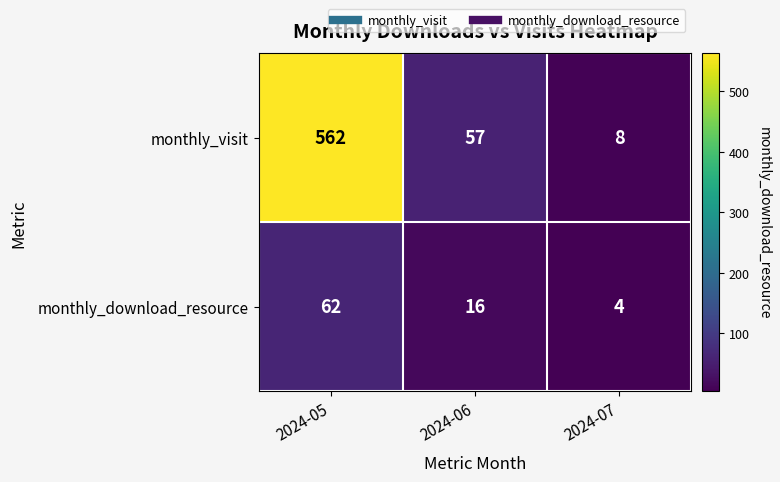

Read the monthly_visit value at 2024-06, to the nearest 50.

50